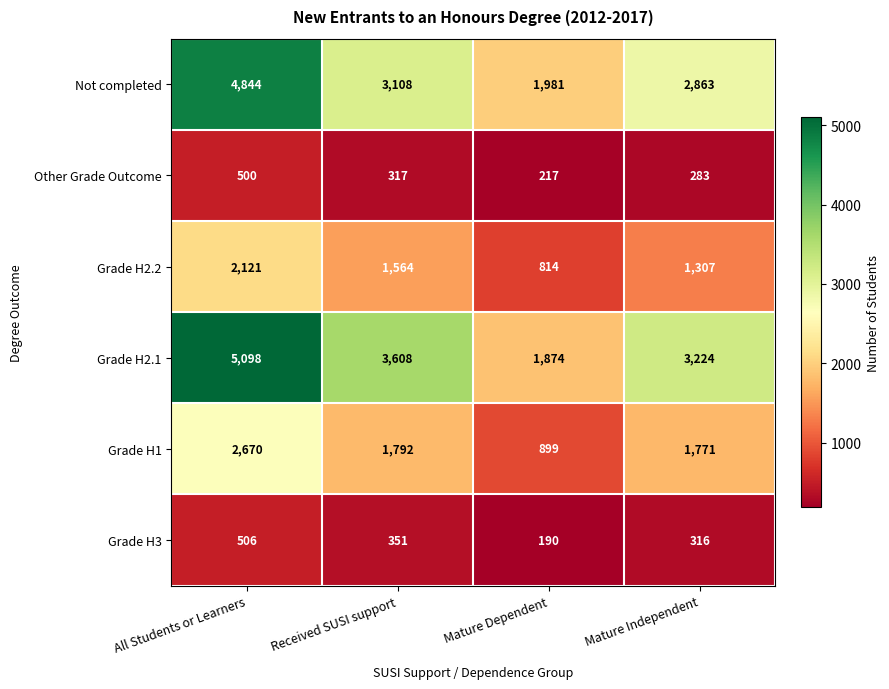

Reading left to right, extract all data points from this chart.

Not completed: 4844	3108	1981	2863
Other Grade Outcome: 500	317	217	283
Grade H2.2: 2121	1564	814	1307
Grade H2.1: 5098	3608	1874	3224
Grade H1: 2670	1792	899	1771
Grade H3: 506	351	190	316